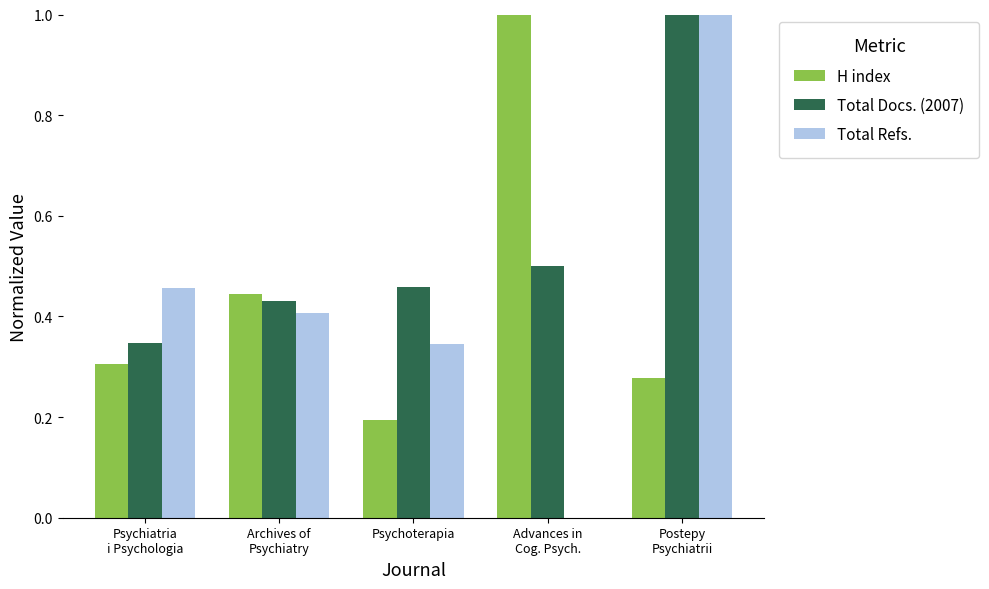

What is the total value across all series at Psychoterapia?

1.0